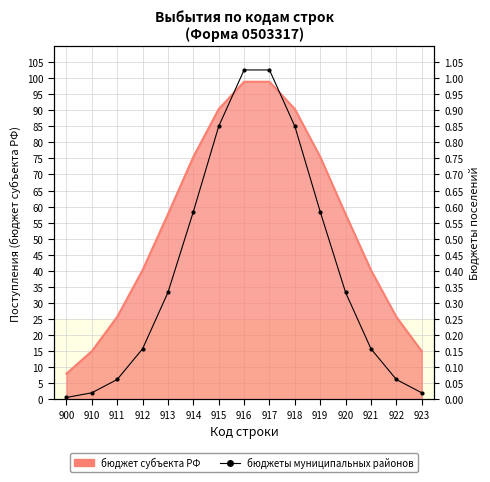

How many lines are shown in the chart?

1